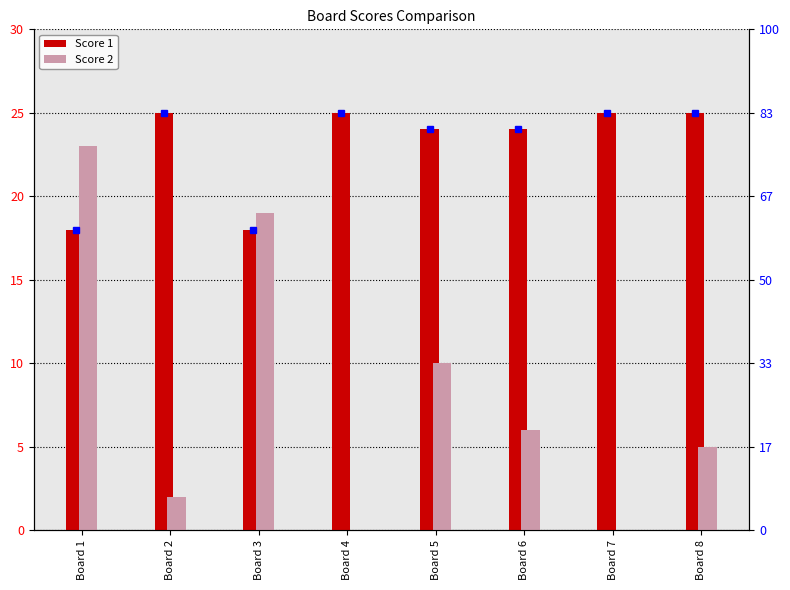

Is it true that Score 1 equals 8 at Board 7?

False